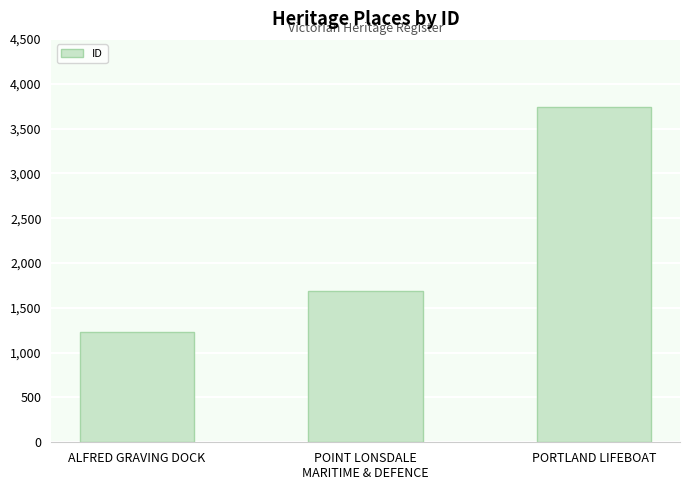

True or false: the data shows 1693 at POINT LONSDALE
MARITIME & DEFENCE.

True